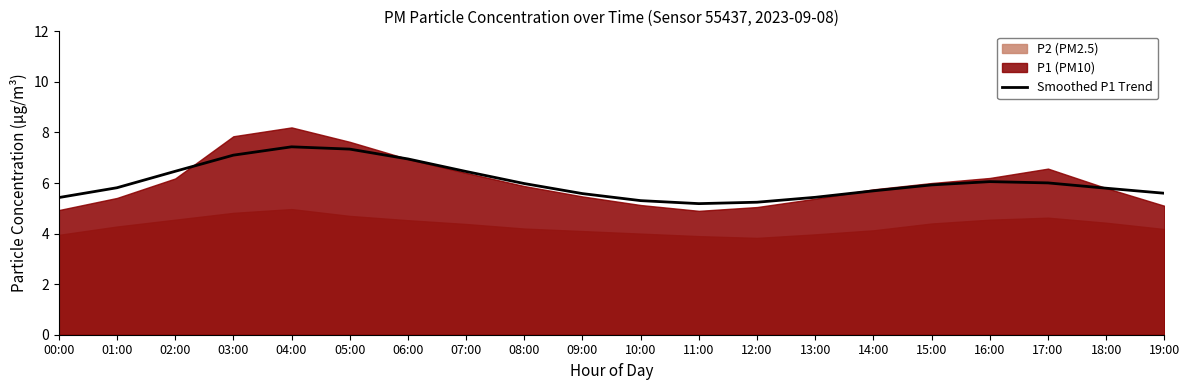

What is the change in value from 00:00 to 19:00?

+0.2